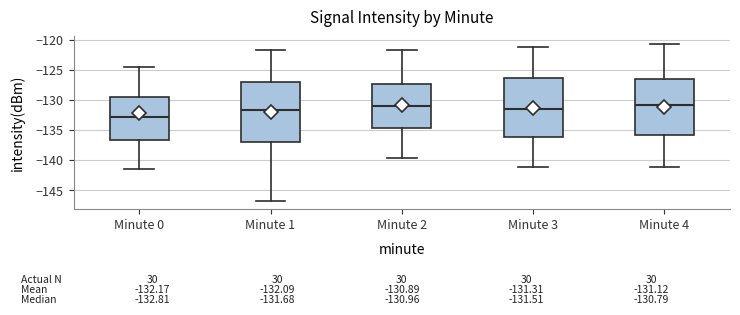

Which box has the lowest median line?

Minute 0